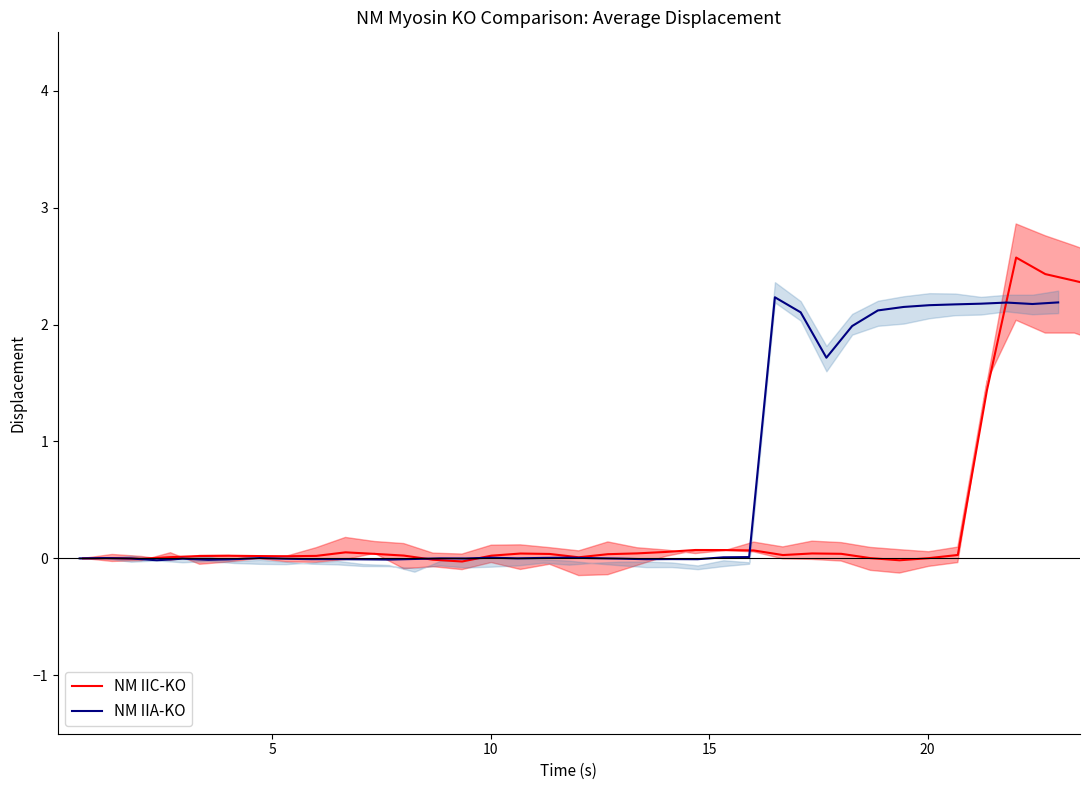

What is the maximum value for NM IIC-KO?

2.6